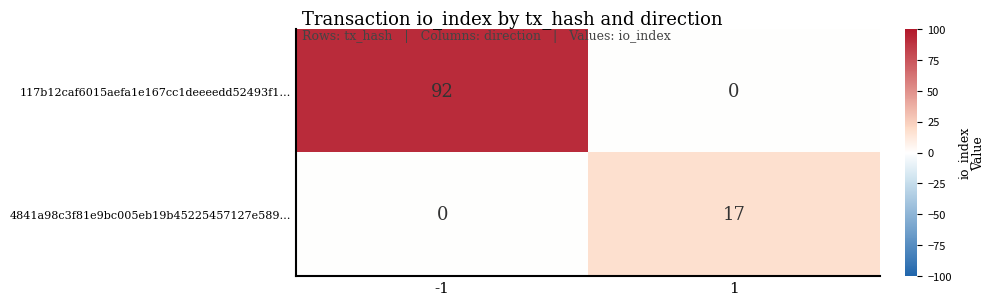

True or false: 117b12caf6015aefa1e167cc1deeeedd52493f1… has a value of 48 at 1.

False